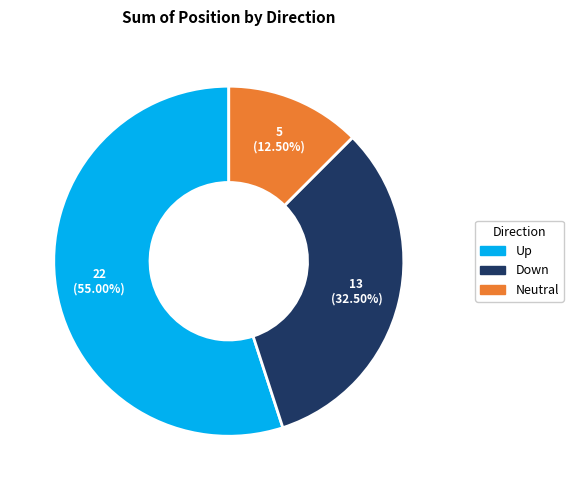

Is there a majority slice in this chart?

Yes